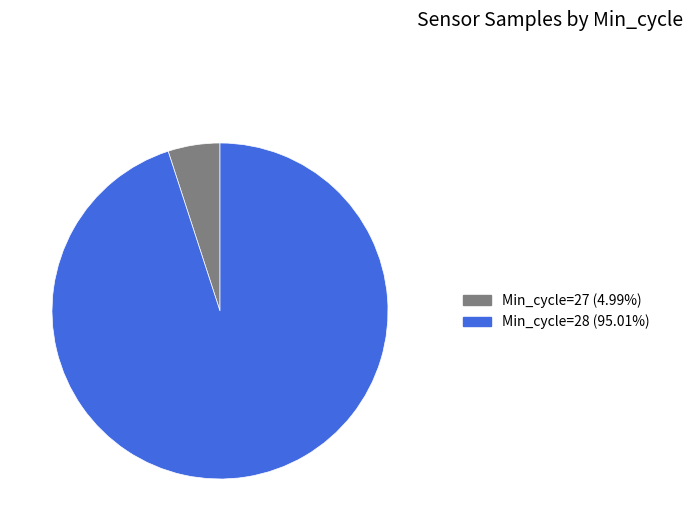

Is there a majority slice in this chart?

Yes